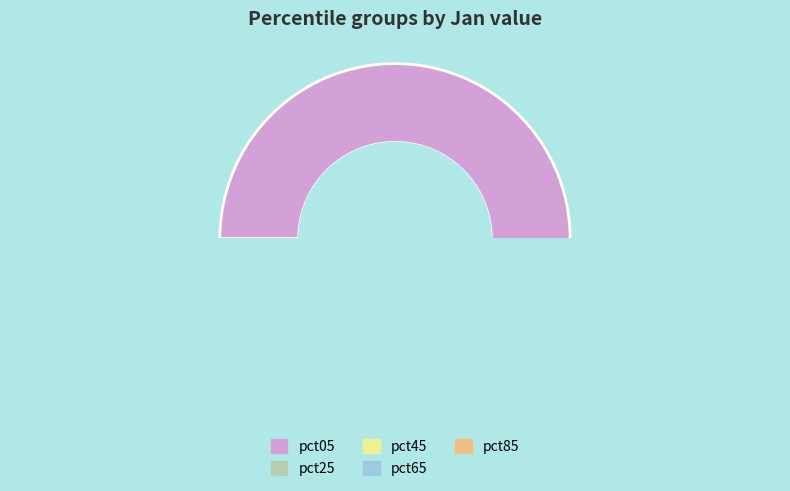

Is there a majority slice in this chart?

Yes